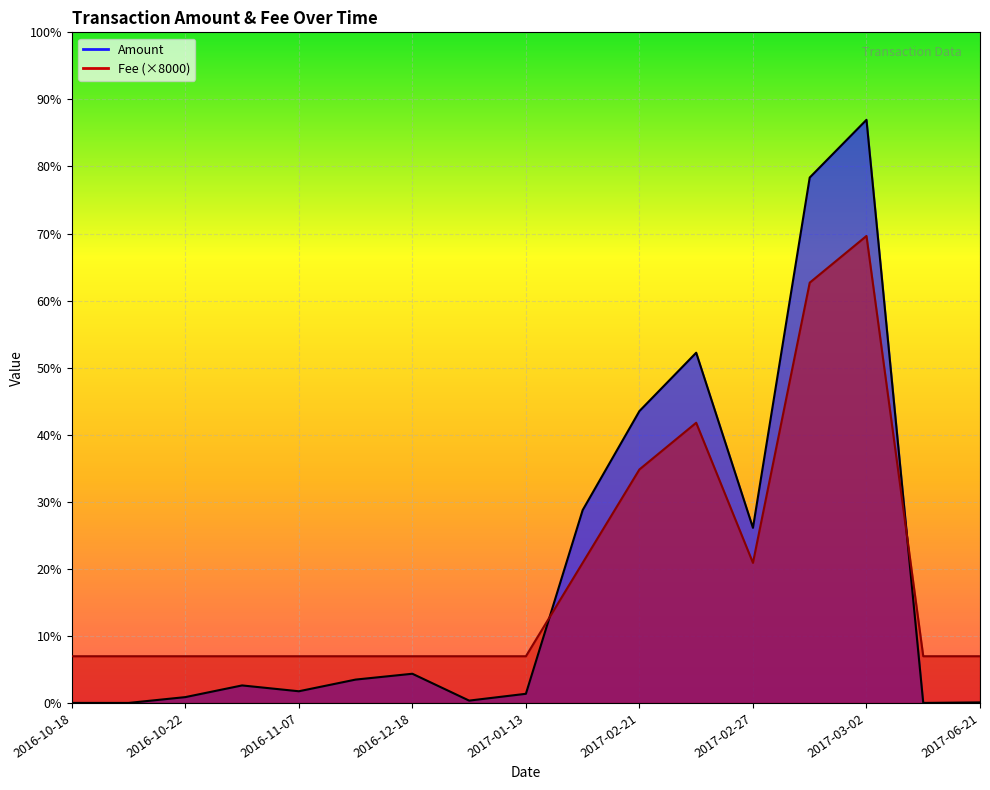

At which label does Fee reach its minimum?

2016-10-18